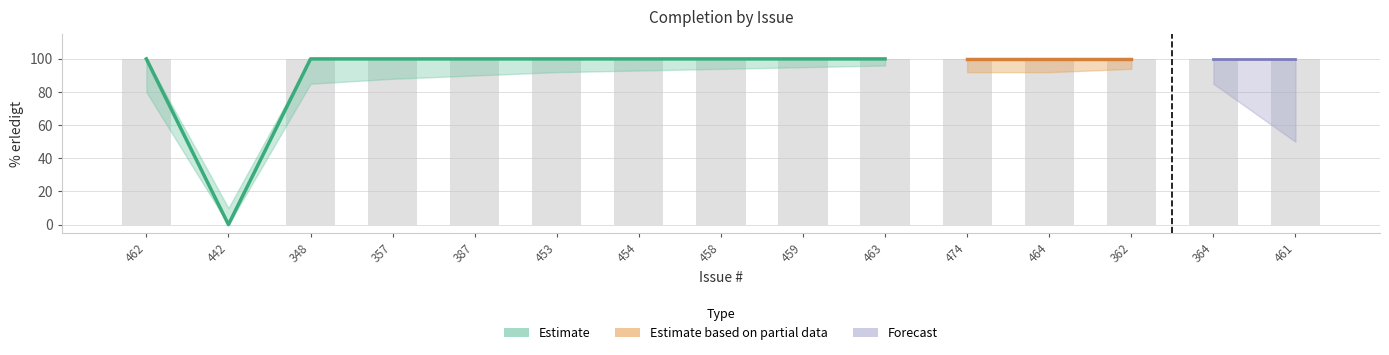

Between 442 and 463, which is larger?

463